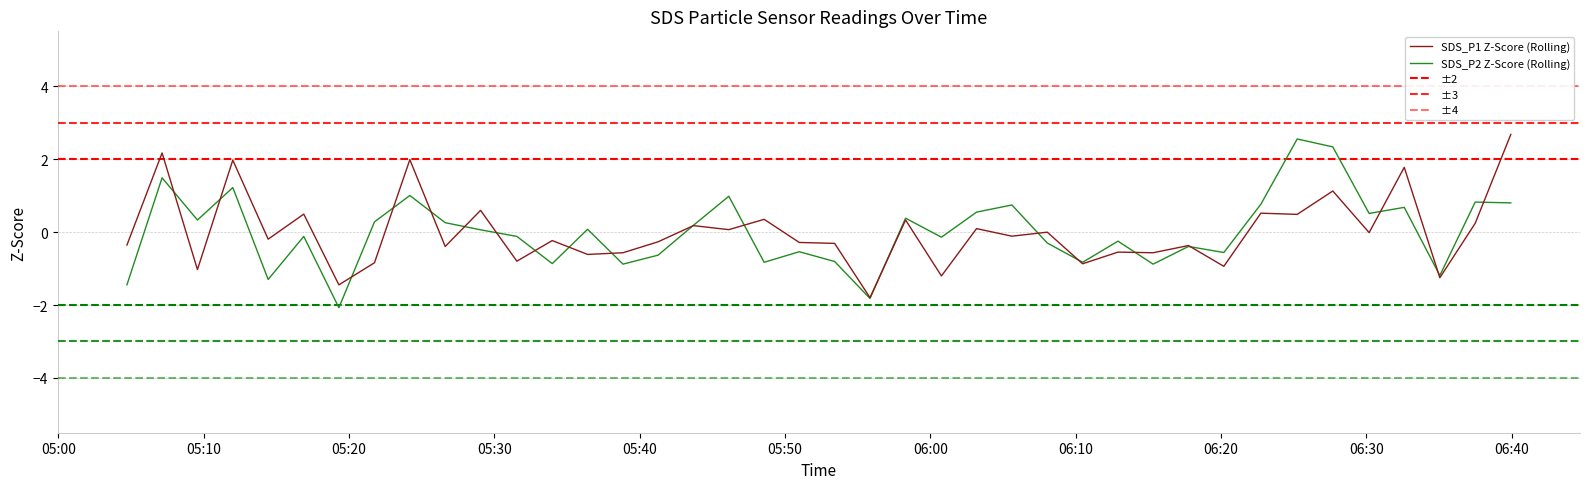

Which series has the widest spread of values?

SDS_P2